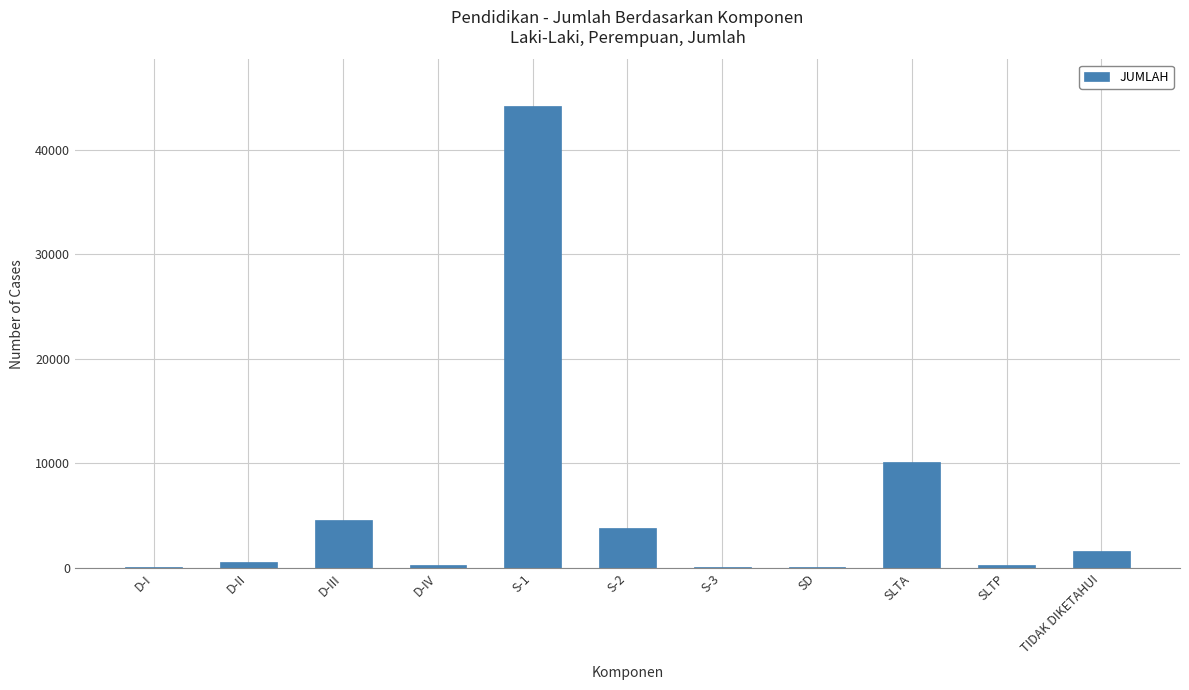

Are the bars horizontal?

No